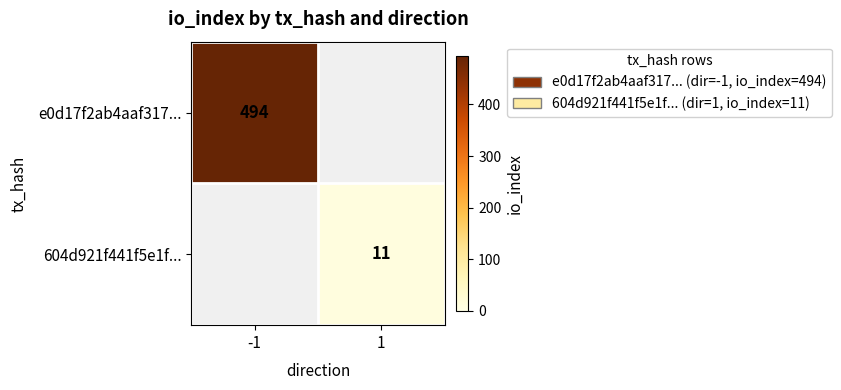

Is it true that e0d17f2ab4aaf317... equals 888 at -1?

False